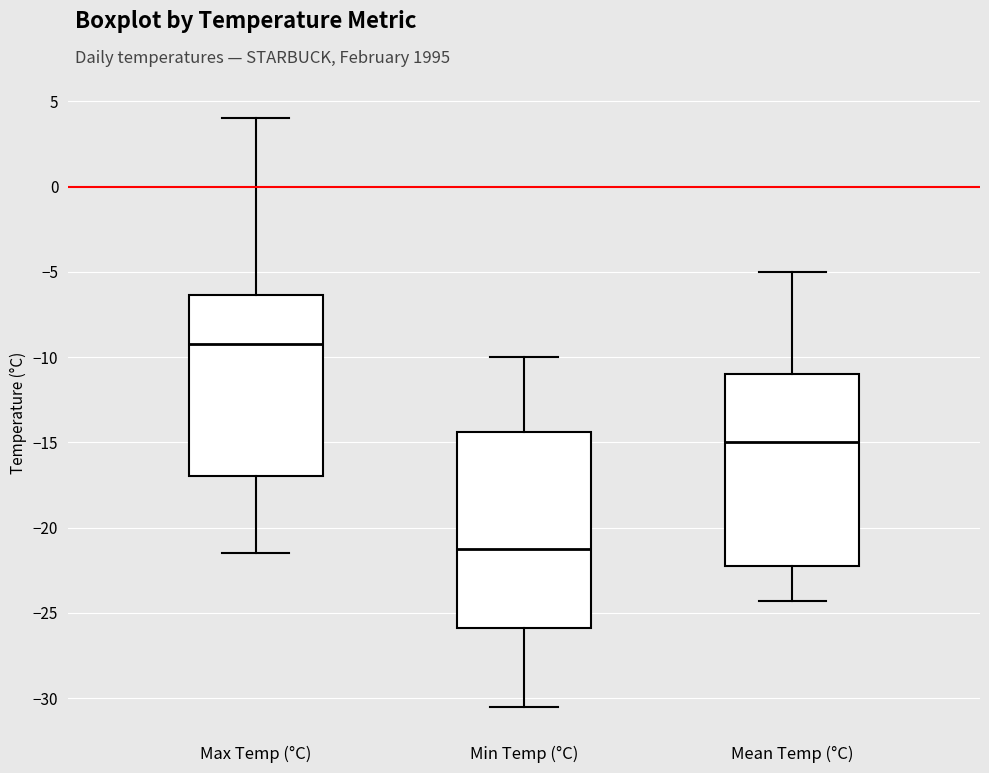

Which box has the lowest median line?

Min Temp (°C)